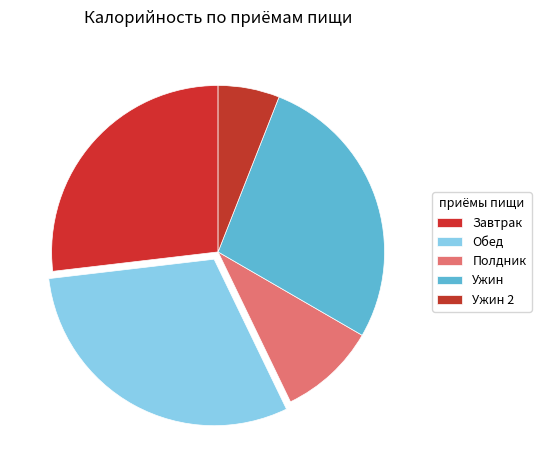

The Ужин 2 slice represents 15% of the pie. True or false?

False